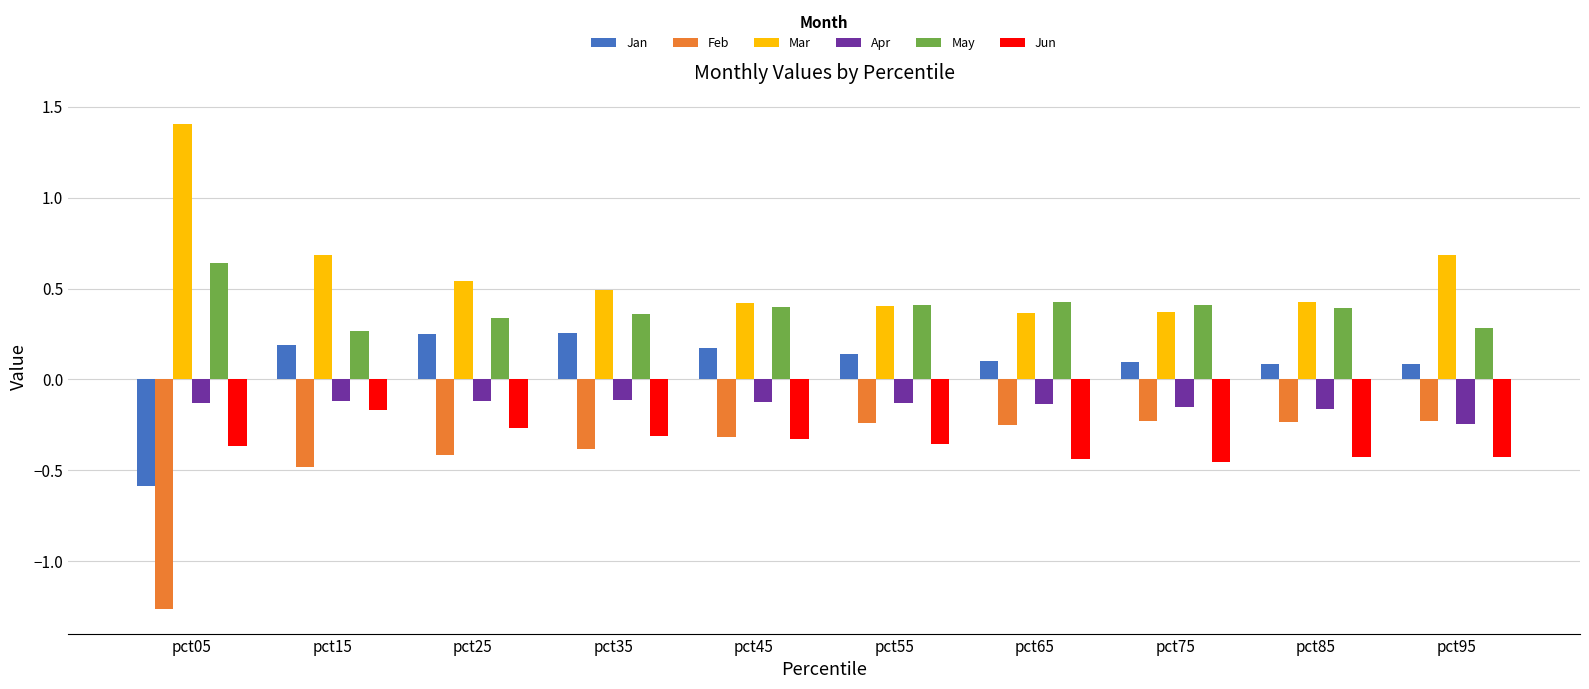

At which label does Jan first exceed 0?

pct15